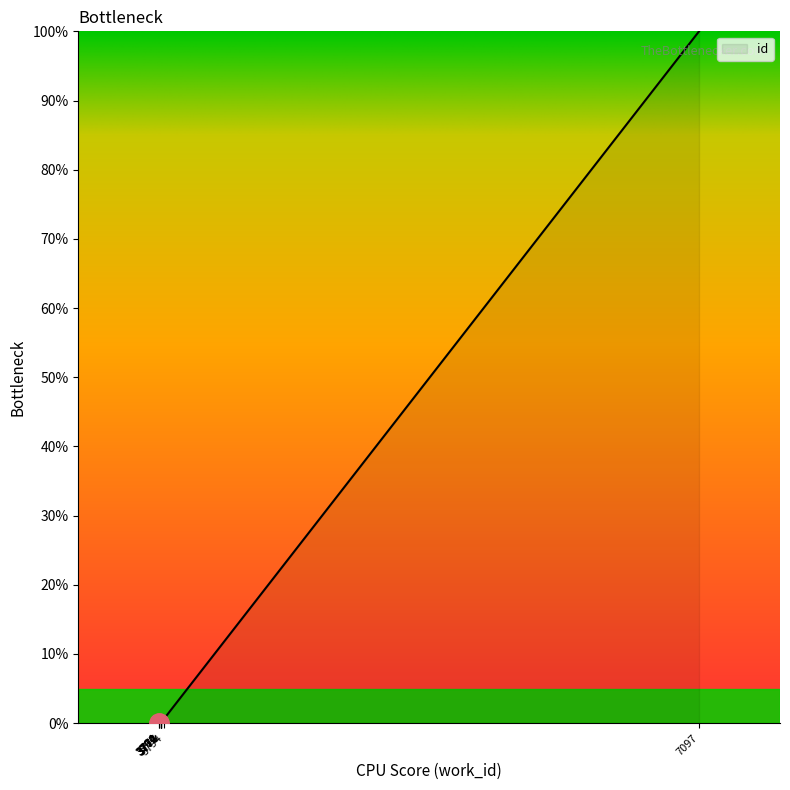

Where is the data nearest to the value 50?

3794